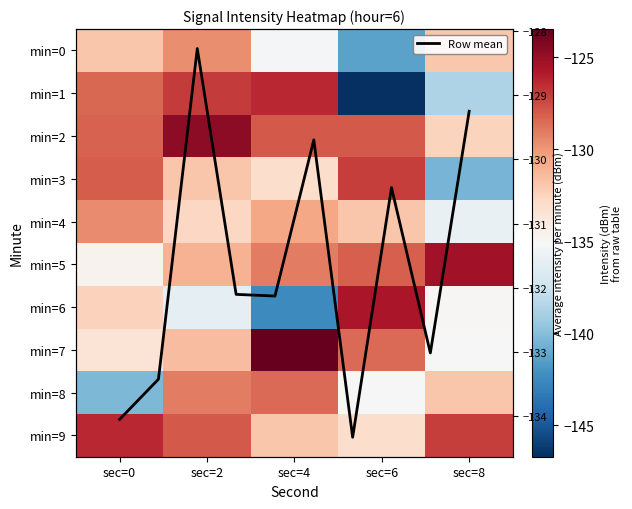

The value of 1 at sec=6 is -206.6. True or false?

False